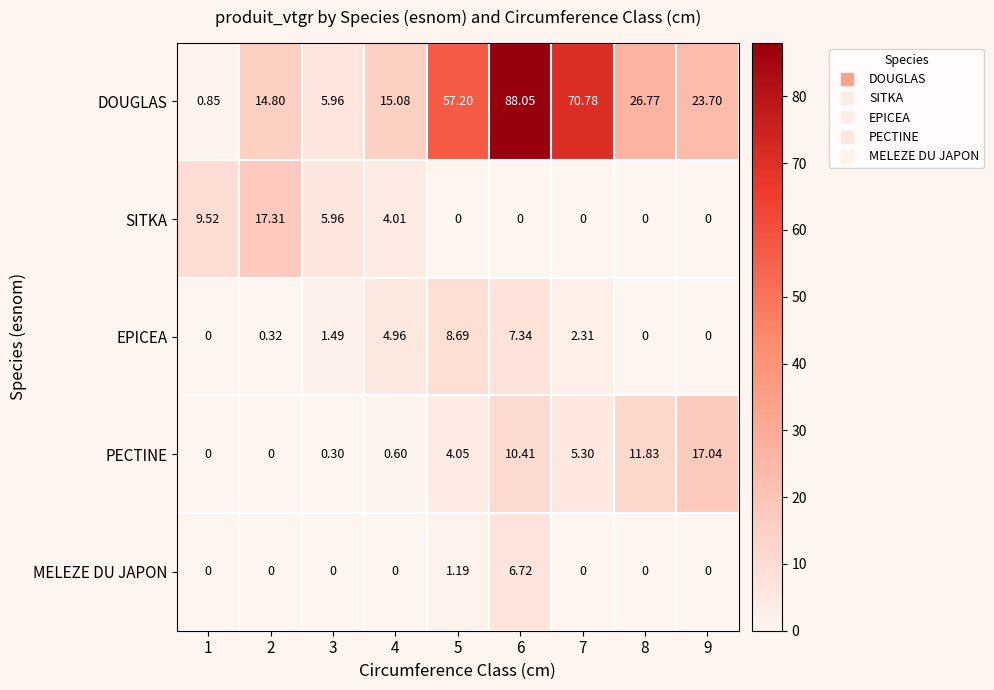

What is the total value across all series at 2?

32.4